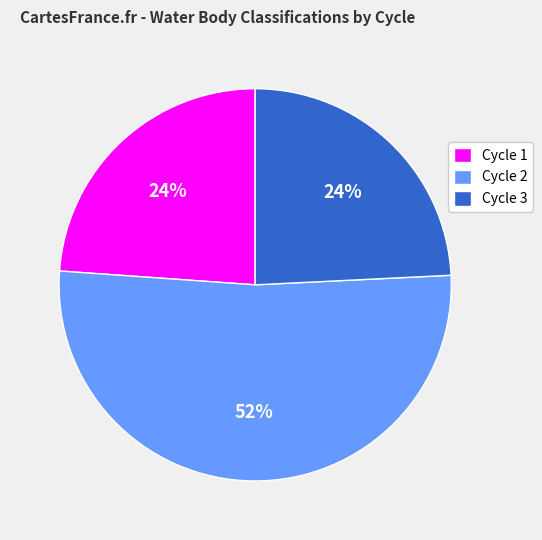

To the nearest percent, what is the average slice percentage?

33%